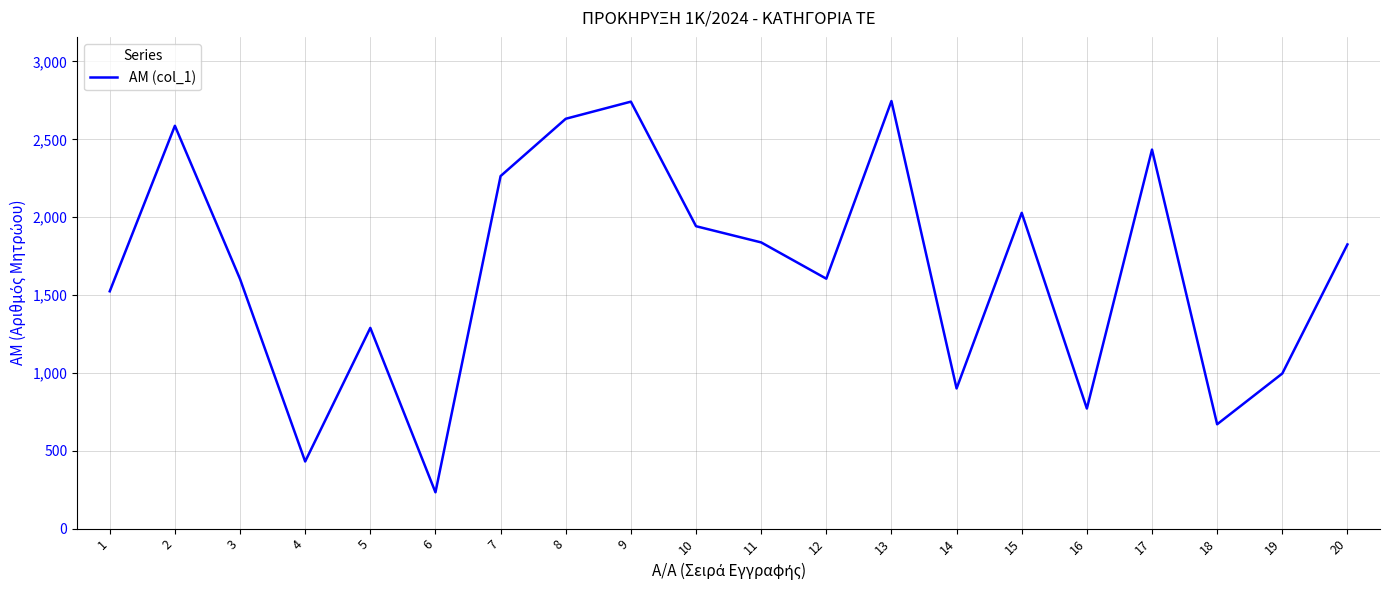

What is the sum of the values at 5 and 11?

3127